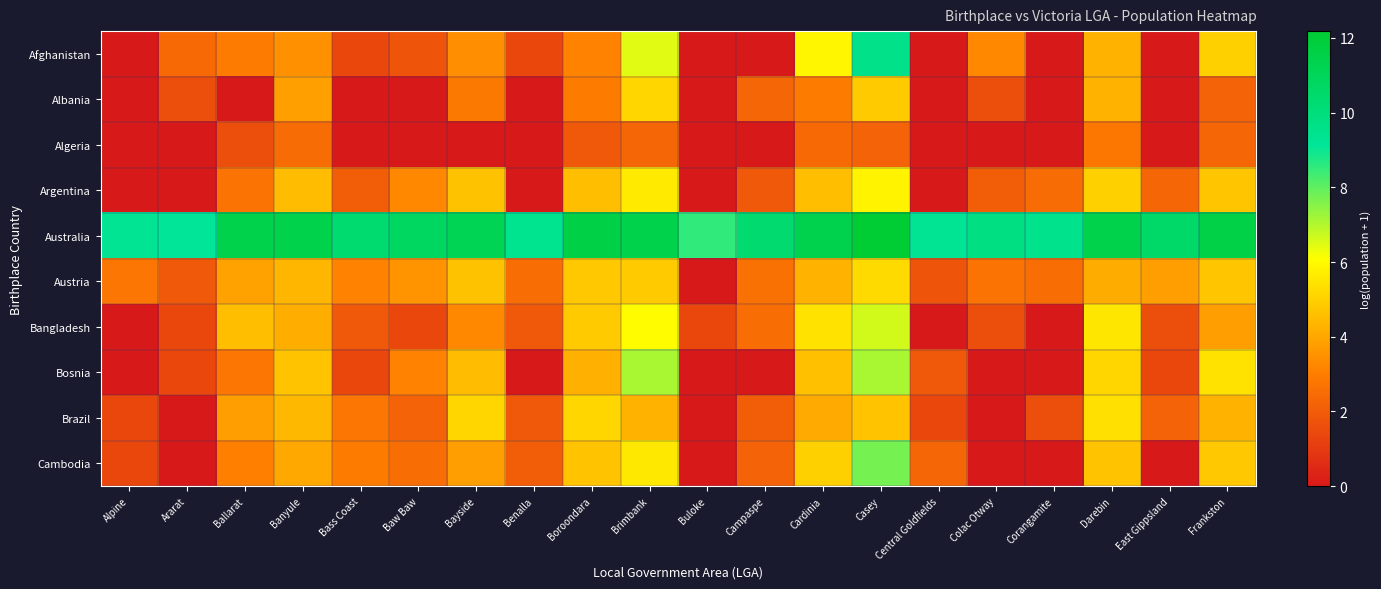

How many distinct data groups are displayed?

10